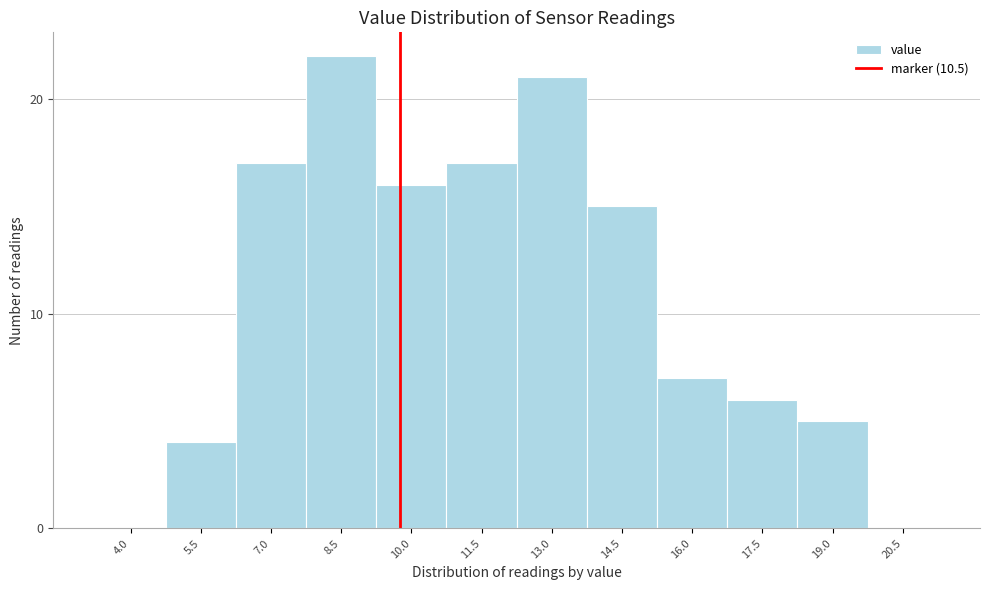

Reading right to left, what are all the values shown in this chart?

20.5=0	19.0=5	17.5=6	16.0=7	14.5=15	13.0=21	11.5=17	10.0=16	8.5=22	7.0=17	5.5=4	4.0=0